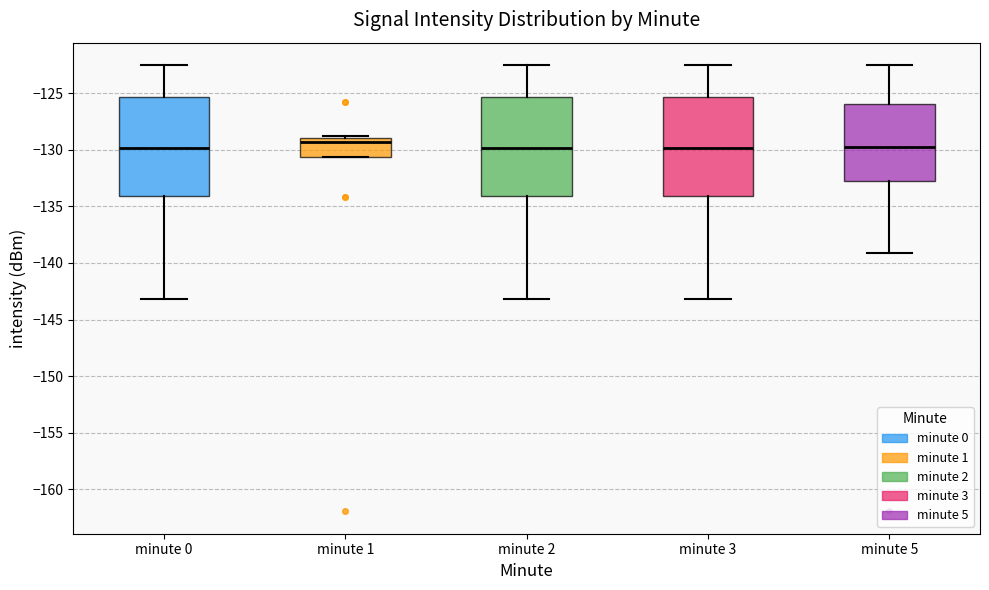

Reading left to right, read every box against the y-axis: the position of its median line, the range the box covers, and the ends of its whiskers. The values are not printed on the chart, so give them approximately, as read against the axis.

minute 0: median -130.0, box -134.0 to -125.5, whiskers -143.0 to -122.5
minute 1: median -129.5, box -130.5 to -129.0, whiskers -130.5 to -129.0 (just above the box's upper edge)
minute 2: median -130.0, box -134.0 to -125.5, whiskers -143.0 to -122.5
minute 3: median -130.0, box -134.0 to -125.5, whiskers -143.0 to -122.5
minute 5: median -129.5, box -133.0 to -126.0, whiskers -139.0 to -122.5